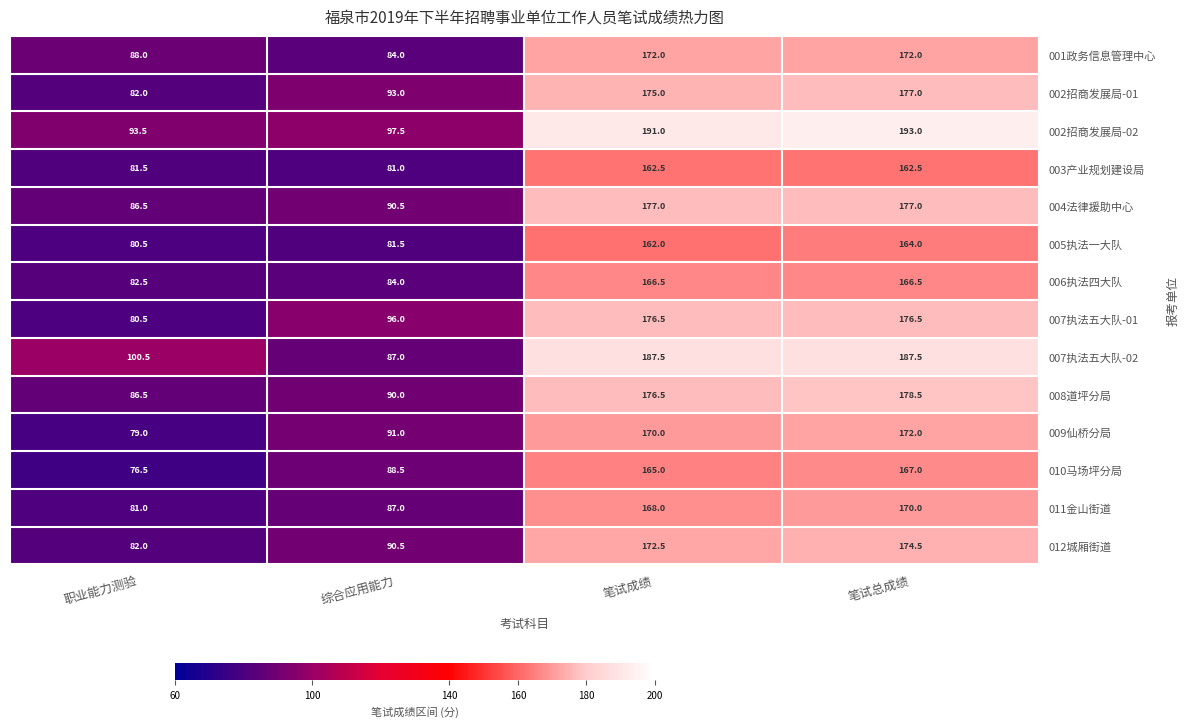

Read the 006执法四大队 value at 综合应用能力.

84.0